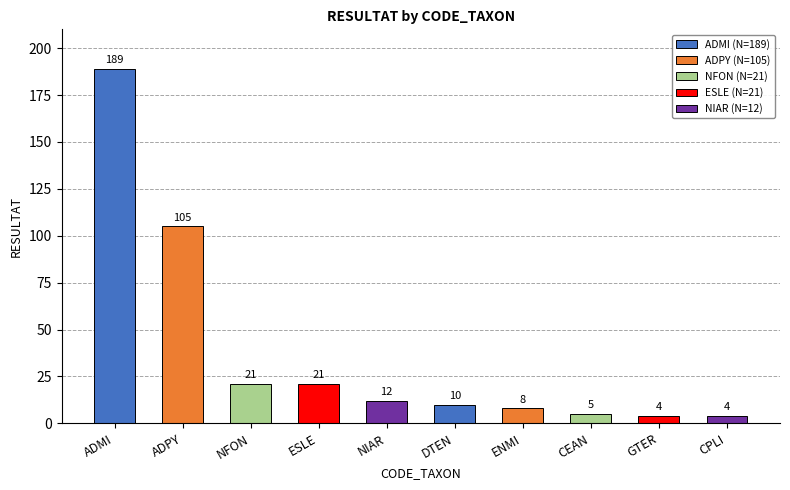

Are the bars horizontal?

No